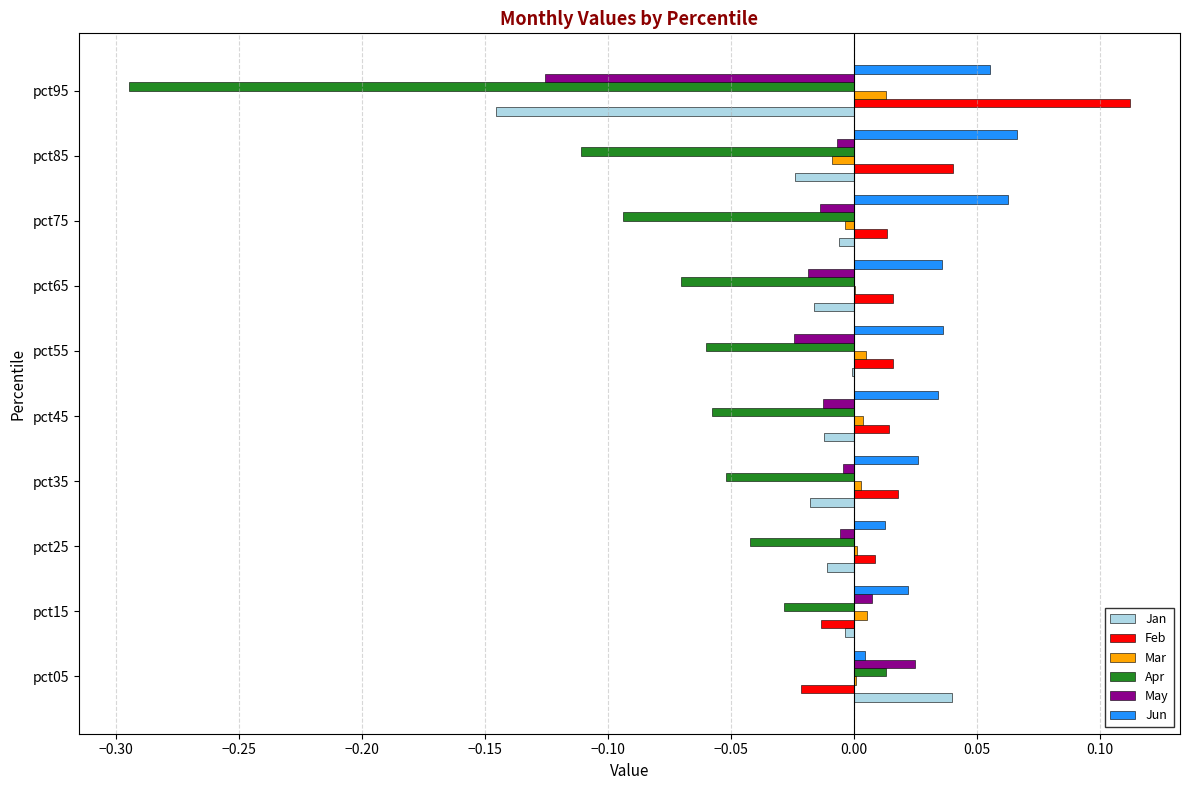

How many series are shown in this chart?

6